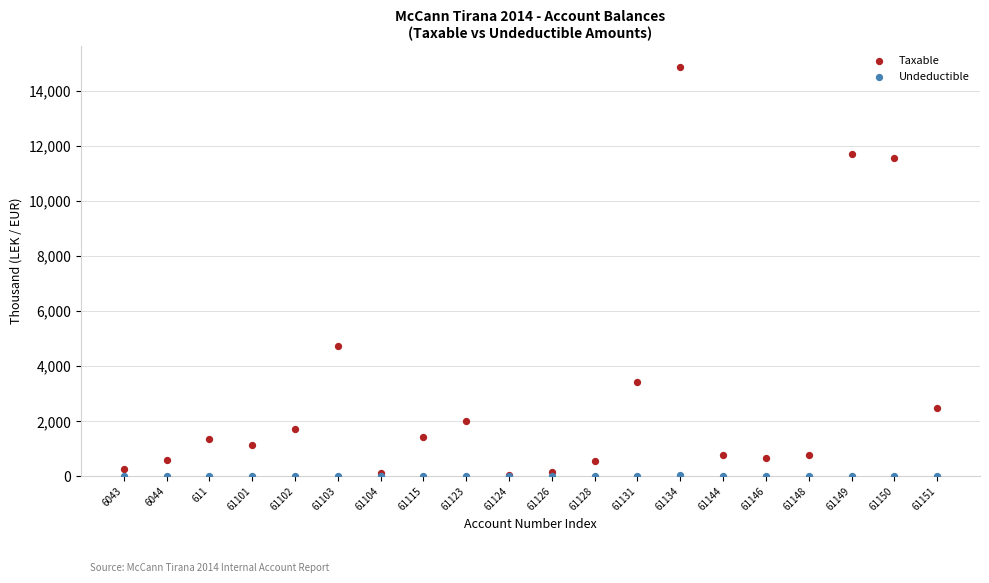

In the Taxable series, what Y value is closest to 7474?

4731.1